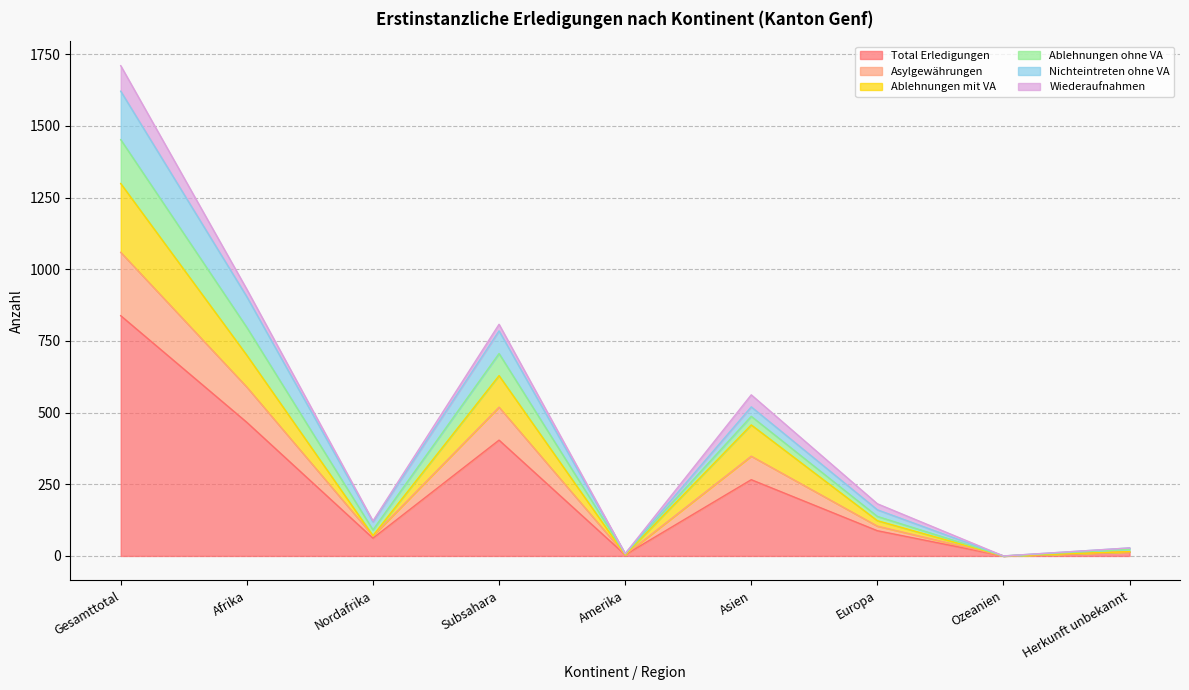

True or false: Ablehnungen mit VA has more than 2 points higher than both neighbors.

False